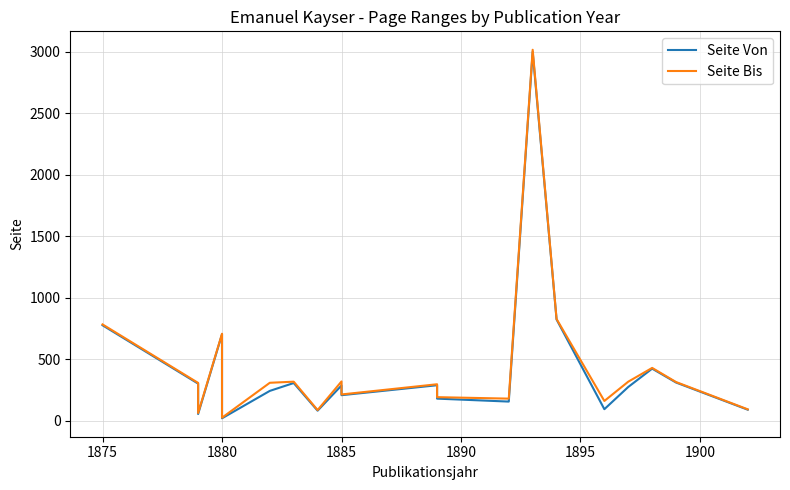

In Seite Von, how many points are lower than both neighbors (excluding endpoints)?

6